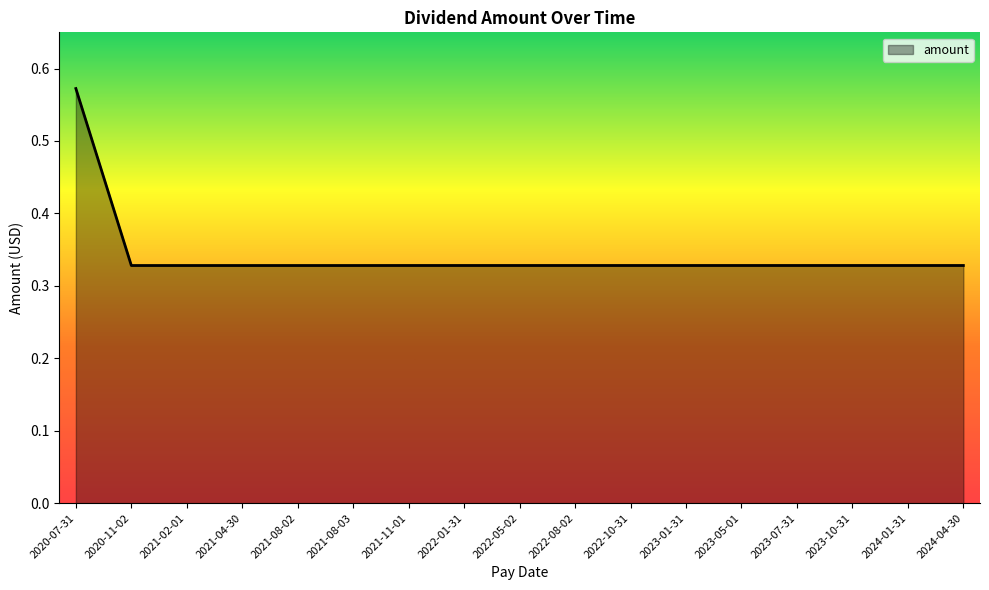

Does the chart display data point markers on the line(s)?

No